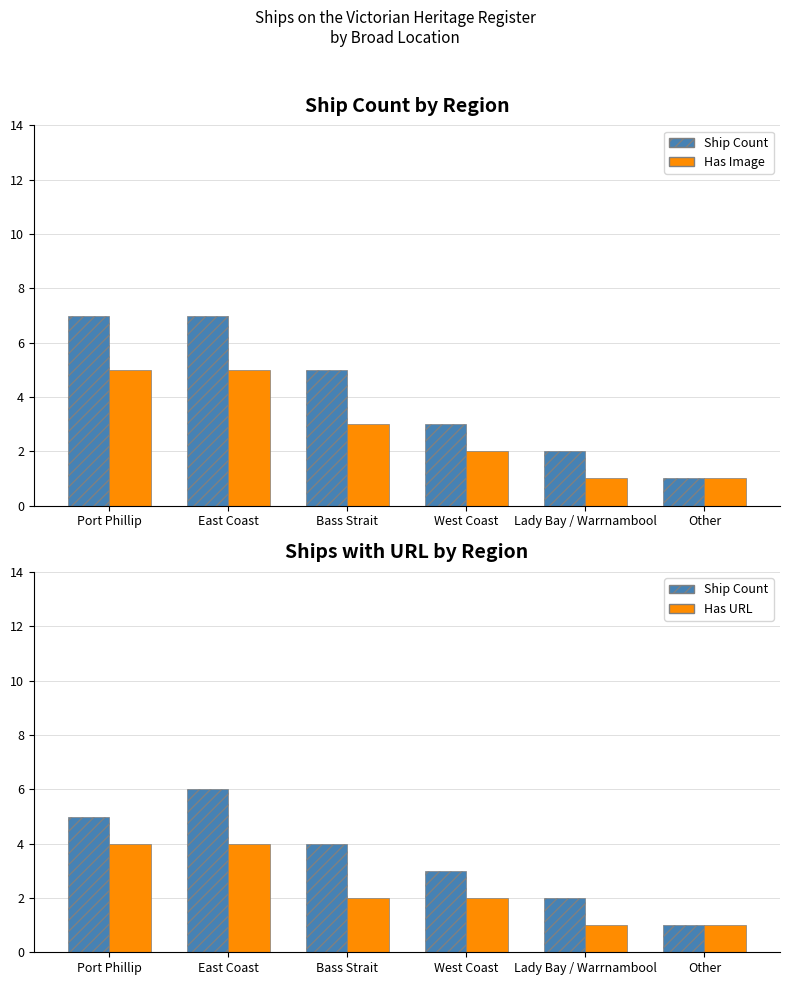

What is the value of the Ship Count bar at the 2nd from the left?

6